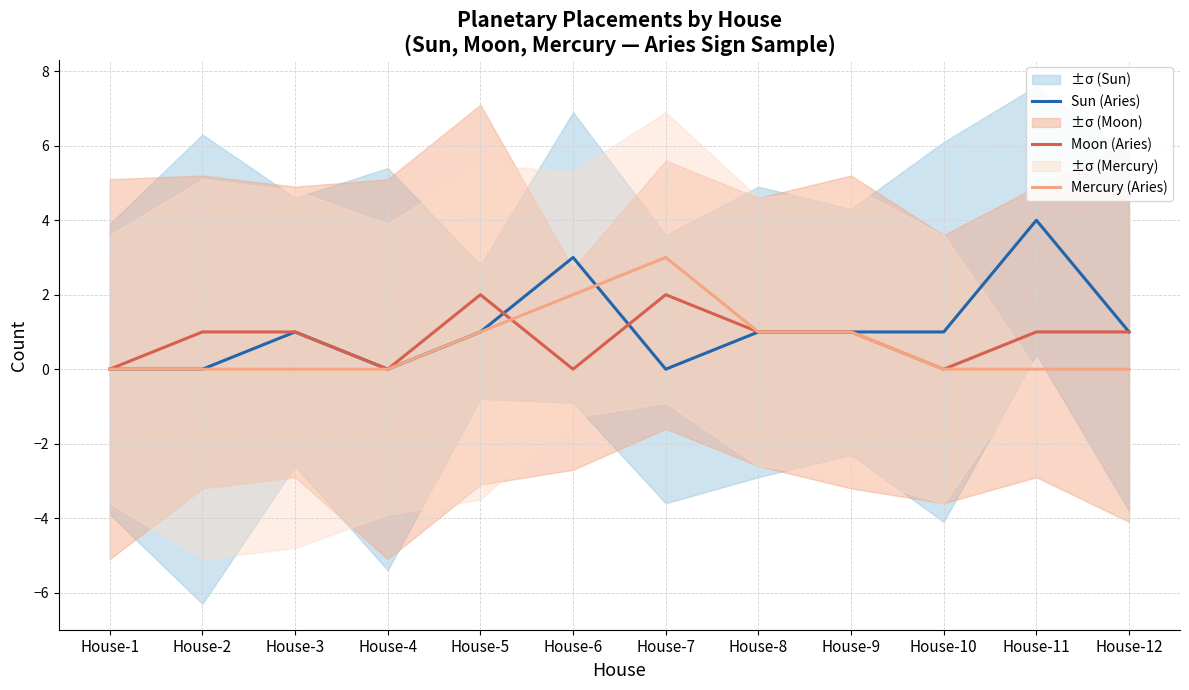

Which has a higher value, House-8 or House-2?

House-8